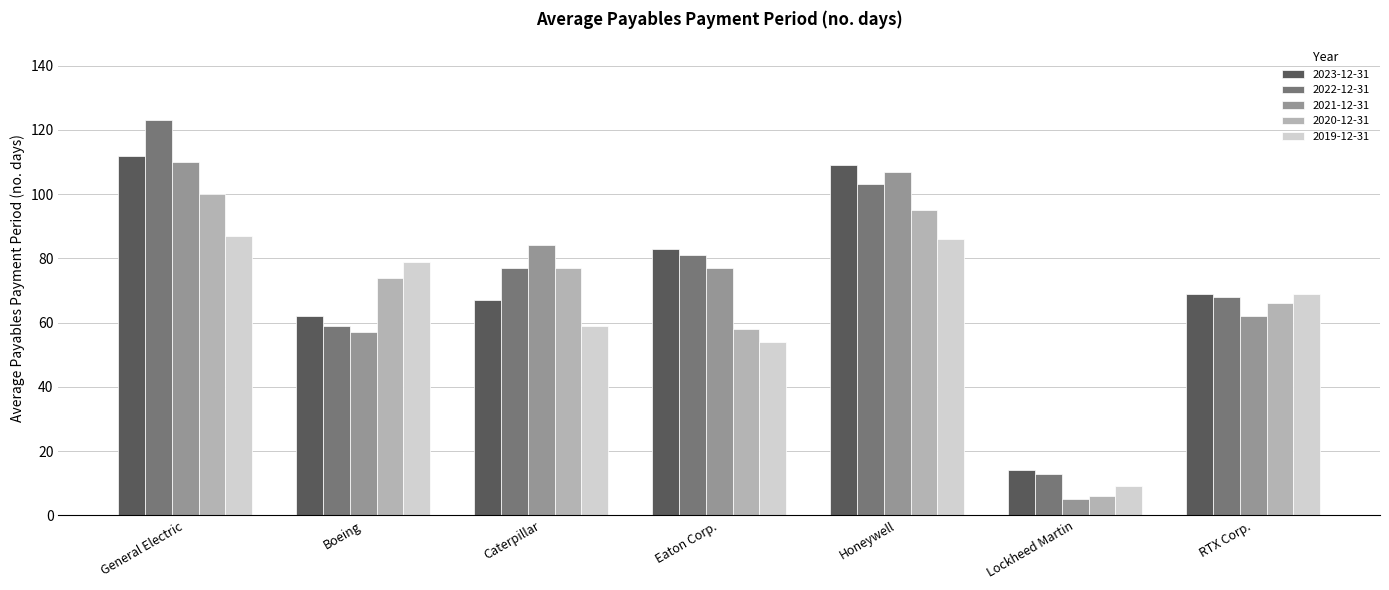

What is the average value of the 2021-12-31 series?

72